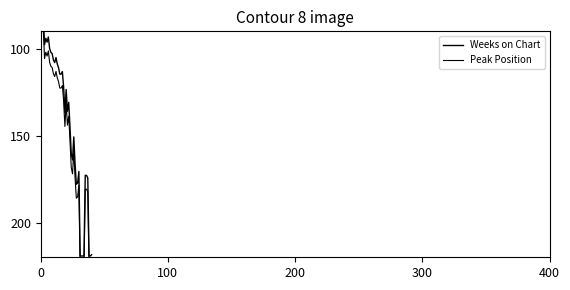

What is the smallest value displayed?

80.0